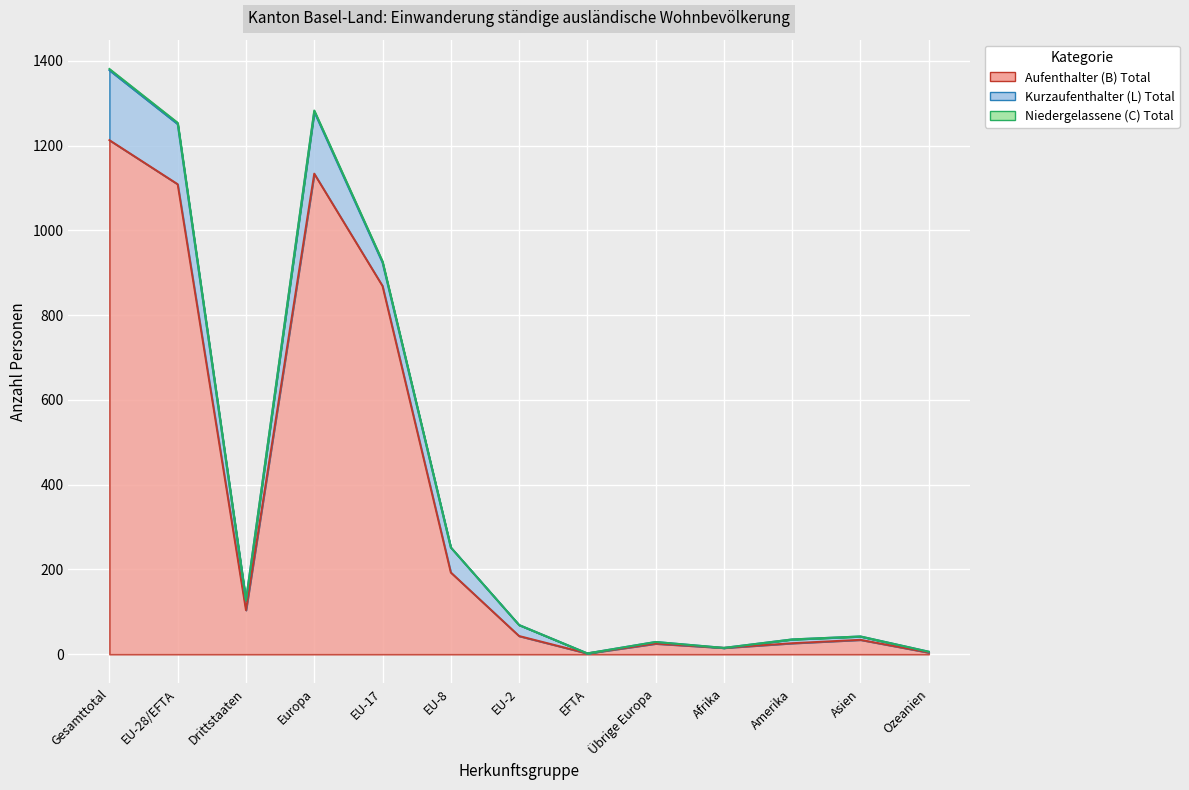

What is the label of the 12th point from the left?

Asien